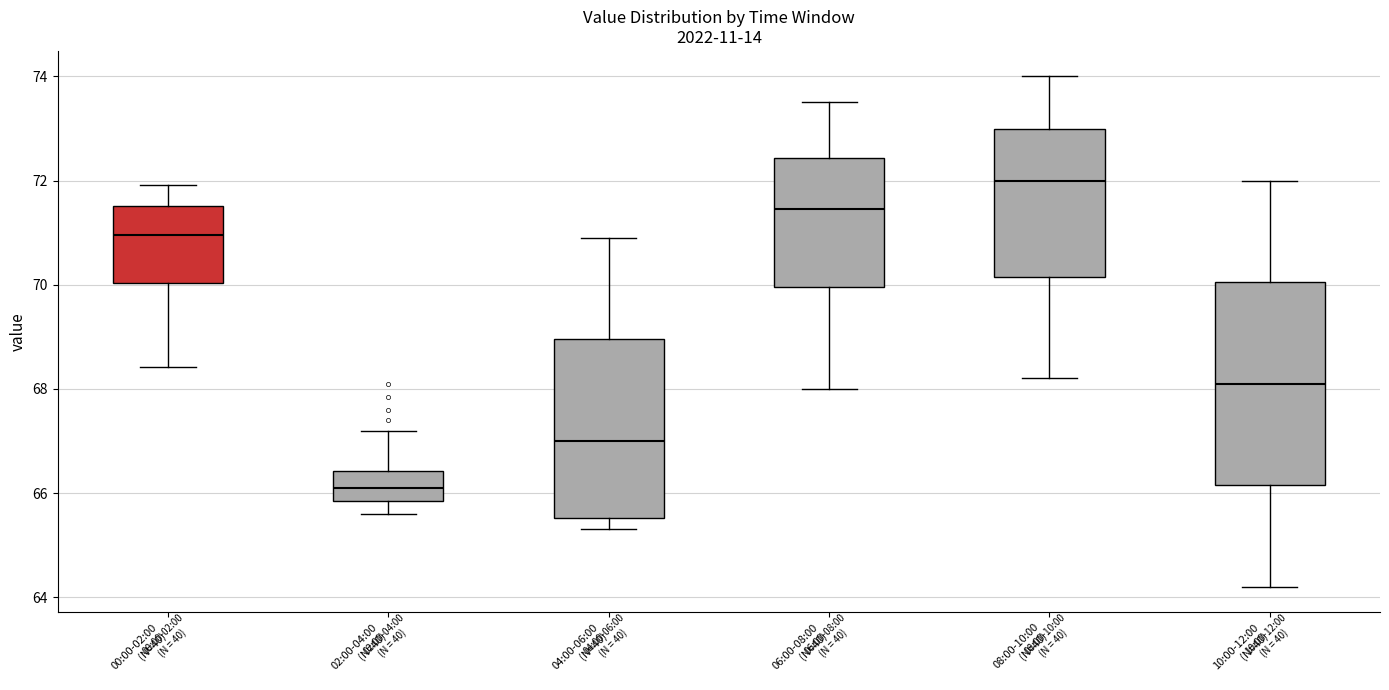

Reading left to right, transcribe this box plot: for each box, give where its median line is, the range the box spans, and where its two whiskers end, as read against the y-axis. The values are not printed on the chart, so give them approximately, as read against the axis.

00:00-02:00 (N=40): median 71.0, box 70.0 to 71.6, whiskers 68.4 to 72.0
02:00-04:00 (N=40): median 66.0, box 65.8 to 66.4, whiskers 65.6 to 67.2
04:00-06:00 (N=40): median 67.0, box 65.6 to 69.0, whiskers 65.4 to 71.0
06:00-08:00 (N=40): median 71.4, box 70.0 to 72.4, whiskers 68.0 to 73.6
08:00-10:00 (N=40): median 72.0, box 70.2 to 73.0, whiskers 68.2 to 74.0
10:00-12:00 (N=40): median 68.2, box 66.2 to 70.0, whiskers 64.2 to 72.0